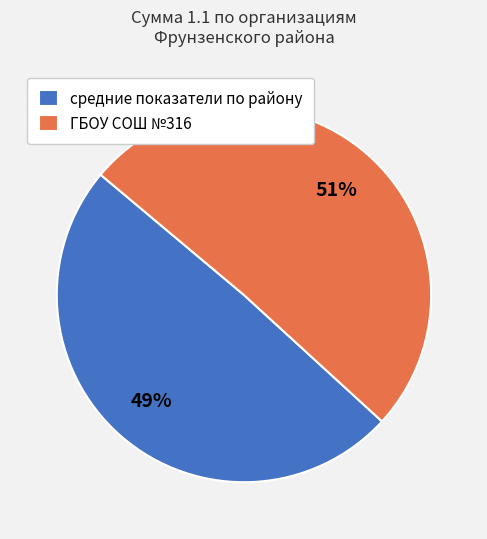

Which has a higher value, ГБОУ СОШ №316 or средние показатели по району?

ГБОУ СОШ №316